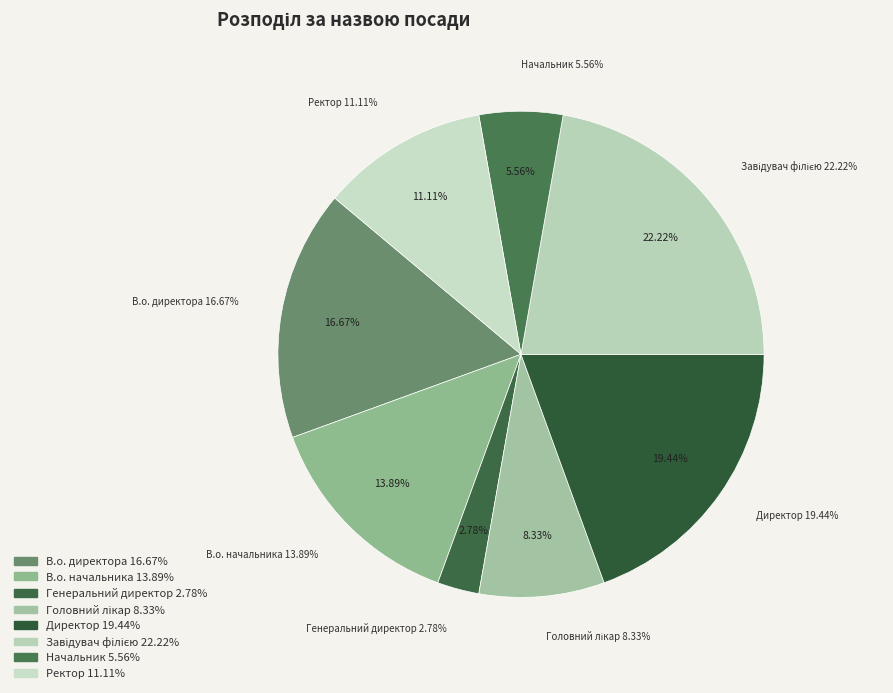

How many segments does this pie chart have?

8